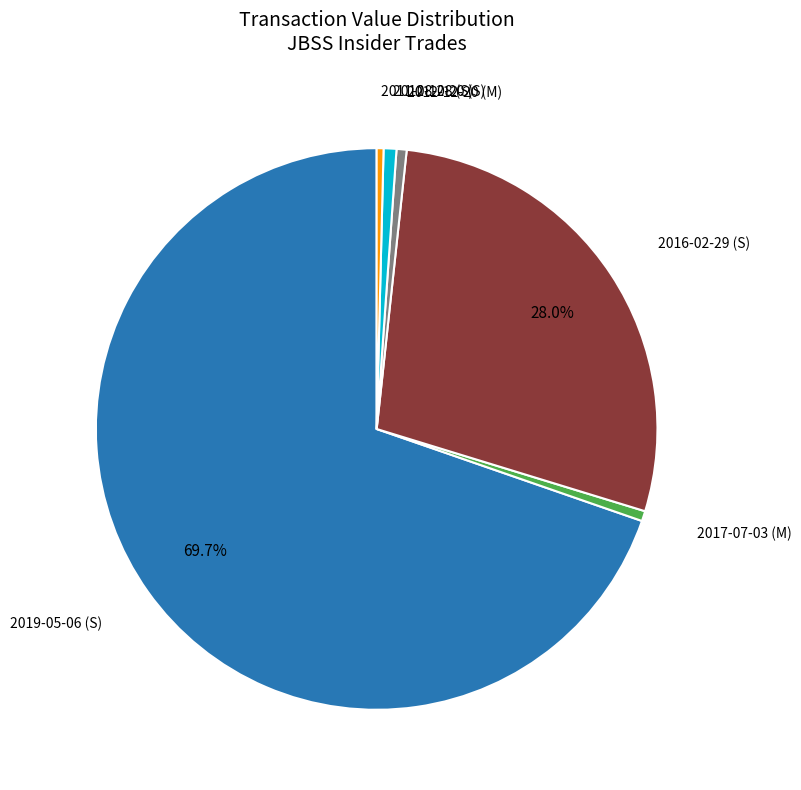

Does any single category account for the majority?

Yes